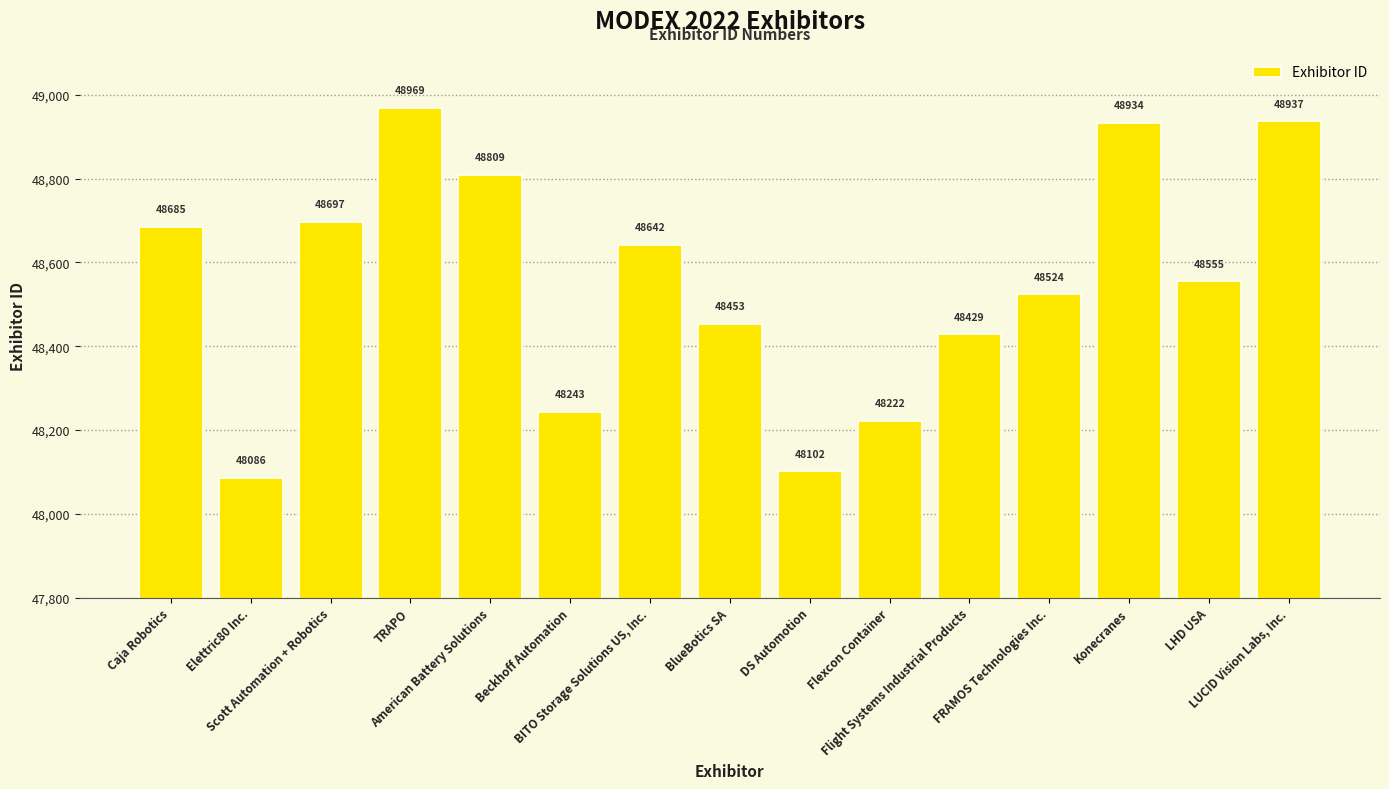

Reading left to right, transcribe all the data shown in this chart.

48685	48086	48697	48969	48809	48243	48642	48453	48102	48222	48429	48524	48934	48555	48937